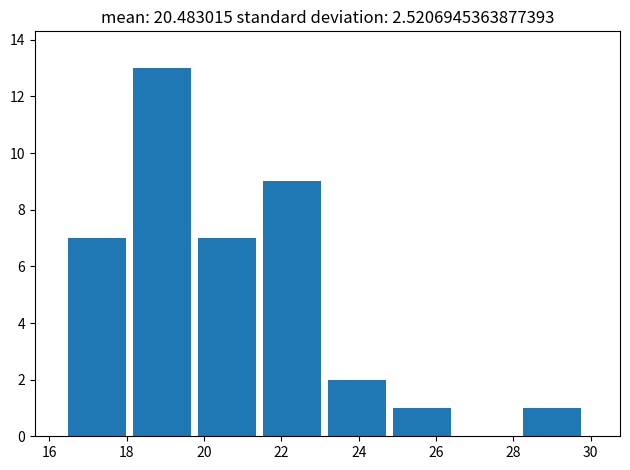

Reading left to right, transcribe this chart: for each bar, give the range it covers on the x-axis and its height. Neither the bar edges nor the heights are printed on the chart, so give them approximately, as read against the axes.

16.4 to 18.2: 7
18.2 to 19.8: 13
19.8 to 21.6: 7
21.6 to 23.2: 9
23.2 to 24.8: 2
24.8 to 26.6: 1
26.6 to 28.2: 0
28.2 to 30.0: 1